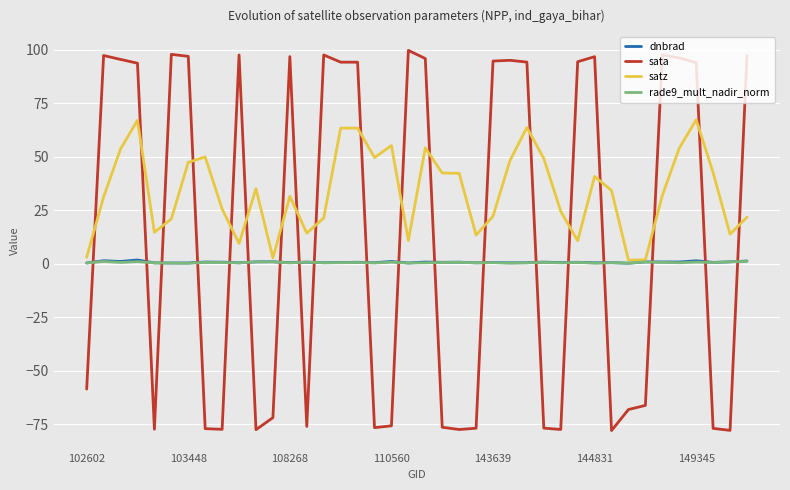

Which series has the widest spread of values?

sata